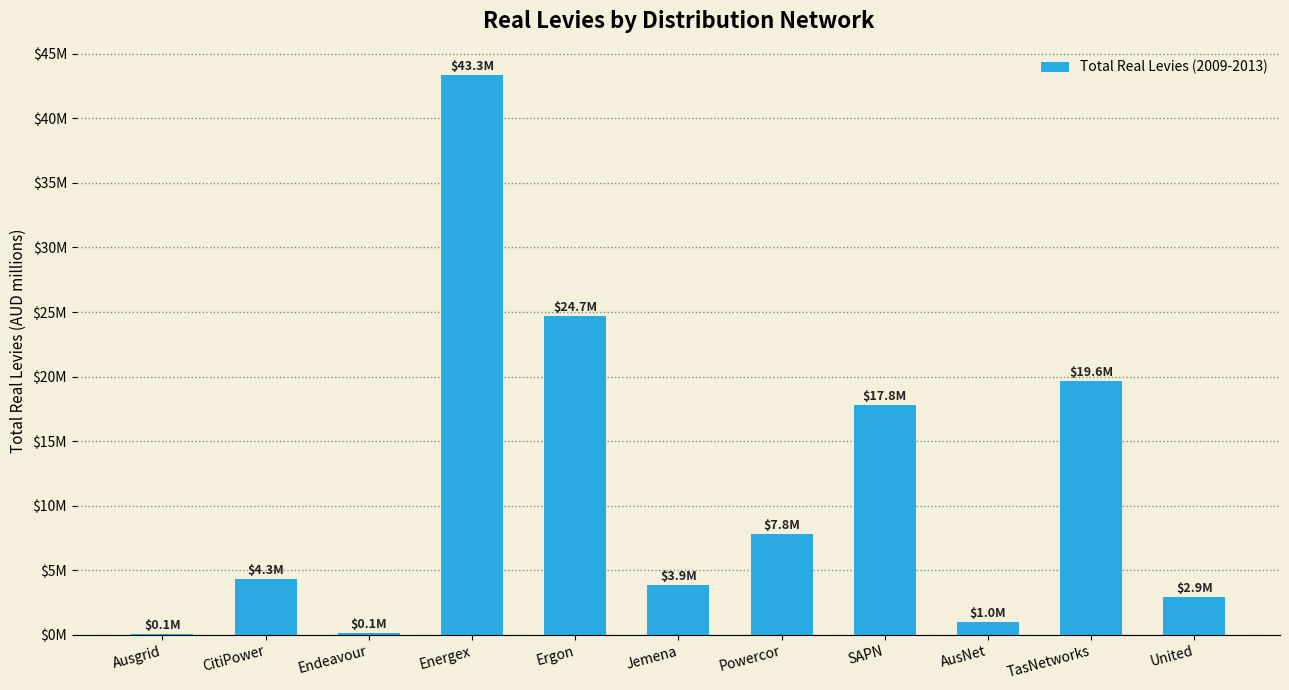

Rank the categories by value from lowest to highest.

Ausgrid, Endeavour, AusNet, United, Jemena, CitiPower, Powercor, SAPN, TasNetworks, Ergon, Energex